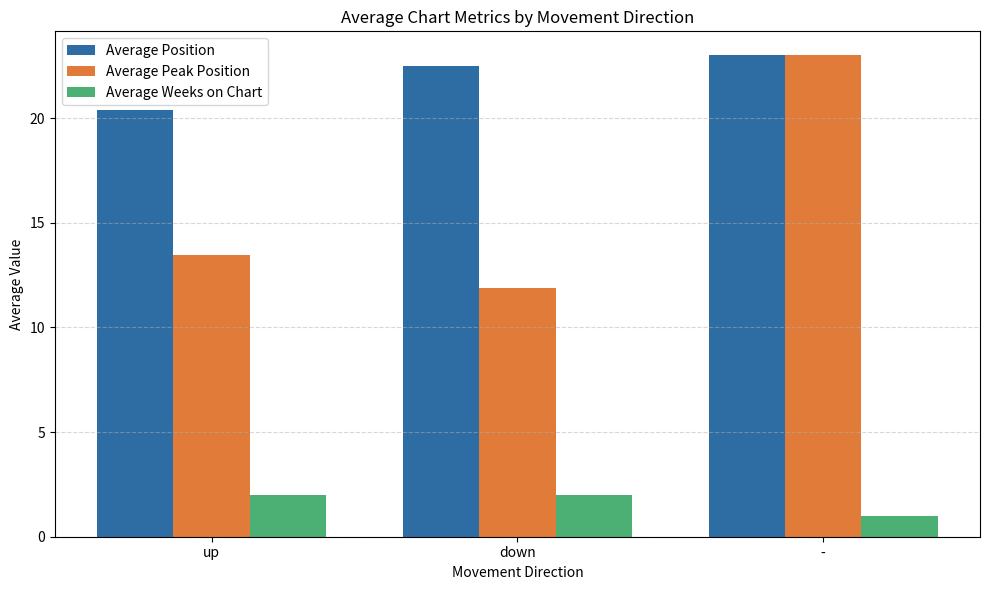

How many data points in Average Peak Position are above 13?

2